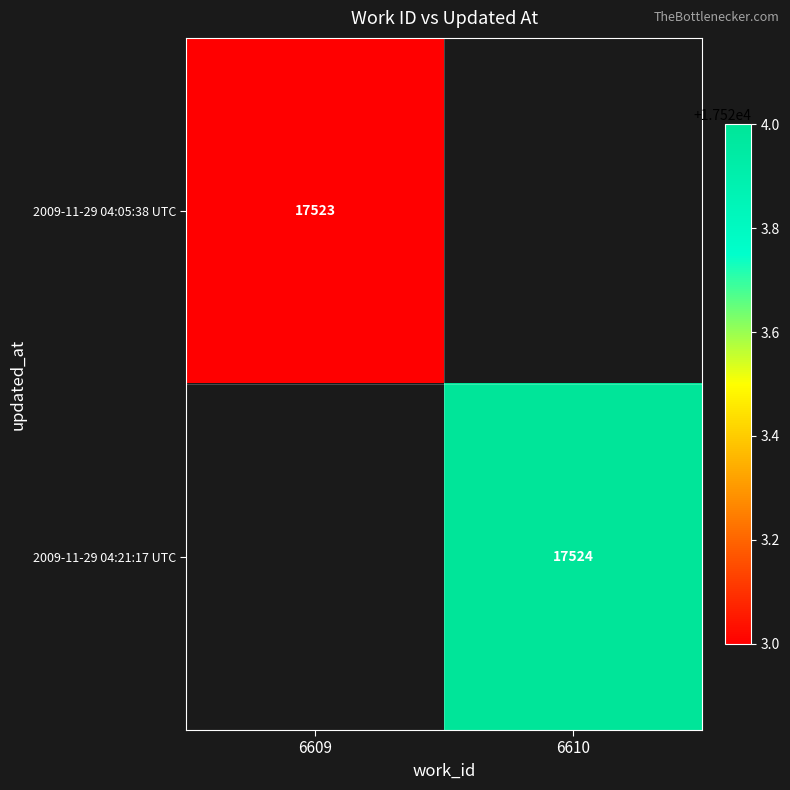

True or false: 2009-11-29 04:21:17 UTC has a value of 10609 at 6610.

False